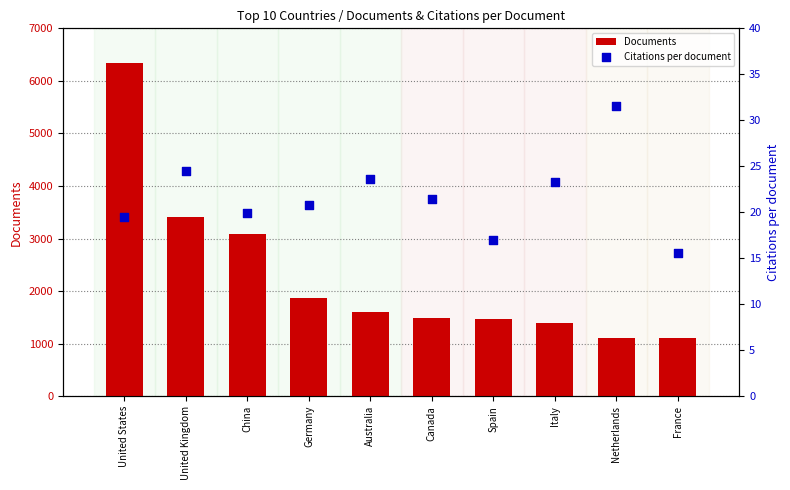

Which series contains the lowest Y value?

Citations per document